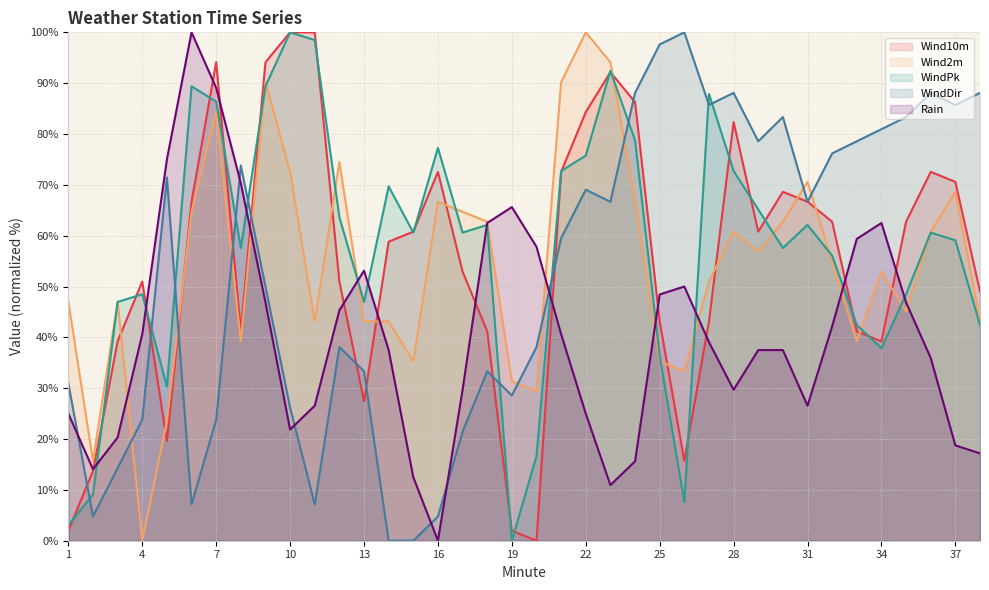

Reading left to right, transcribe all the data shown in this chart.

Wind10m: 2.0	13.7	39.2	51.0	19.6	66.7	94.1	41.2	94.1	100.0	100.0	51.0	27.5	58.8	60.8	72.5	52.9	41.2	2.0	0.0	72.5	84.3	92.2	86.3	43.1	15.7	43.1	82.4	60.8	68.6	66.7	62.7	41.2	39.2	62.7	72.5	70.6	49.0
Wind2m: 47.1	15.7	47.1	0.0	23.5	64.7	84.3	39.2	90.2	72.5	43.1	74.5	43.1	43.1	35.3	66.7	64.7	62.7	31.4	29.4	90.2	100.0	94.1	66.7	35.3	33.3	51.0	60.8	56.9	62.7	70.6	54.9	39.2	52.9	45.1	60.8	68.6	43.1
WindPk: 3.0	9.1	47.0	48.5	30.3	89.4	86.4	57.6	89.4	100.0	98.5	63.6	47.0	69.7	60.6	77.3	60.6	62.1	0.0	16.7	72.7	75.8	92.4	78.8	36.4	7.6	87.9	72.7	65.2	57.6	62.1	56.1	42.4	37.9	48.5	60.6	59.1	42.4
WindDir: 31.0	4.8	14.3	23.8	71.4	7.1	23.8	73.8	50.0	26.2	7.1	38.1	33.3	0.0	0.0	4.8	21.4	33.3	28.6	38.1	59.5	69.0	66.7	88.1	97.6	100.0	85.7	88.1	78.6	83.3	66.7	76.2	78.6	81.0	83.3	88.1	85.7	88.1
Rain: 25.0	14.1	20.3	40.6	75.0	100.0	89.1	70.3	46.9	21.9	26.6	45.3	53.1	37.5	12.5	0.0	29.7	62.5	65.6	57.8	40.6	25.0	10.9	15.6	48.4	50.0	39.1	29.7	37.5	37.5	26.6	42.2	59.4	62.5	46.9	35.9	18.7	17.2